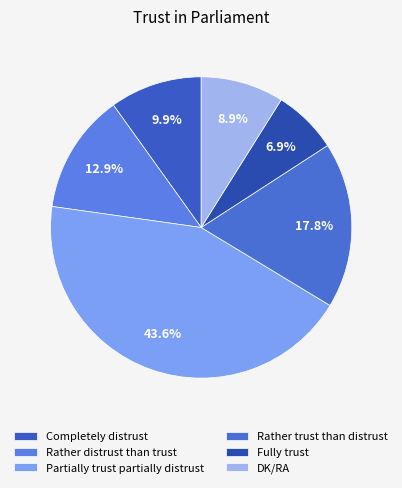

Which has a higher value, Rather distrust than trust or Completely distrust?

Rather distrust than trust